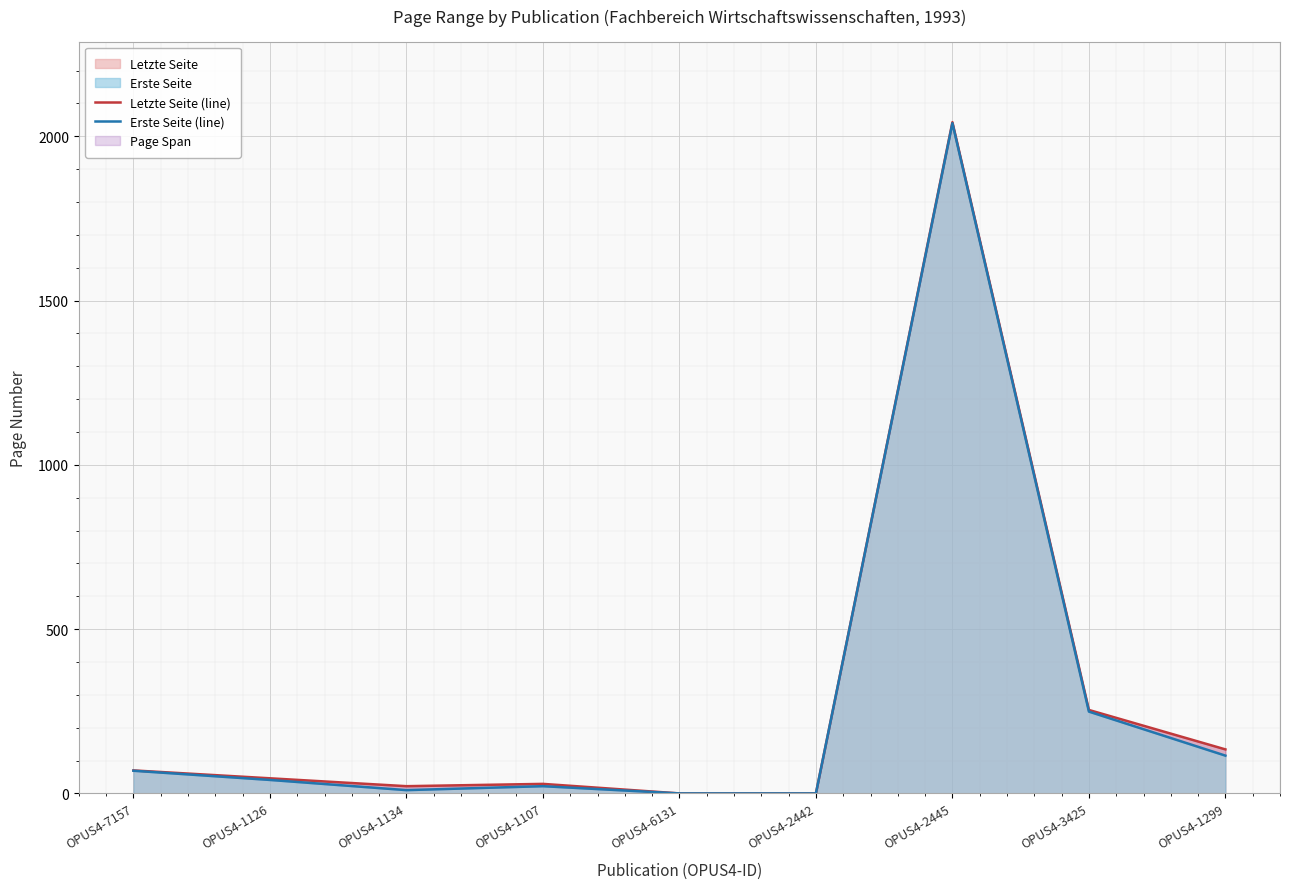

What is the value of the Letzte Seite (line) point at the 7th from the left?

2043